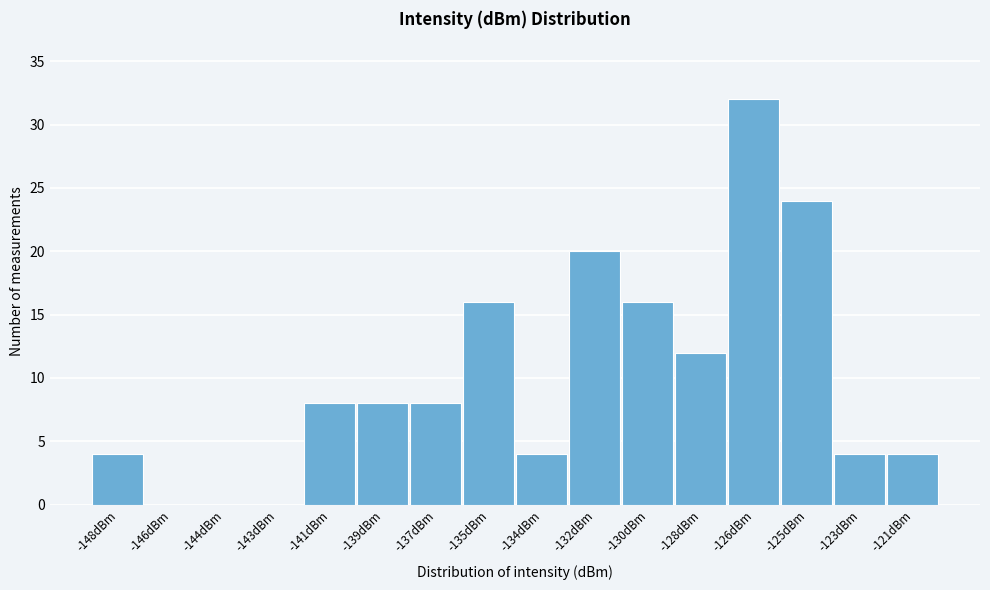

Reading left to right, transcribe all the data shown in this chart.

-148dBm=4	-146dBm=0	-144dBm=0	-143dBm=0	-141dBm=8	-139dBm=8	-137dBm=8	-135dBm=16	-134dBm=4	-132dBm=20	-130dBm=16	-128dBm=12	-126dBm=32	-125dBm=24	-123dBm=4	-121dBm=4